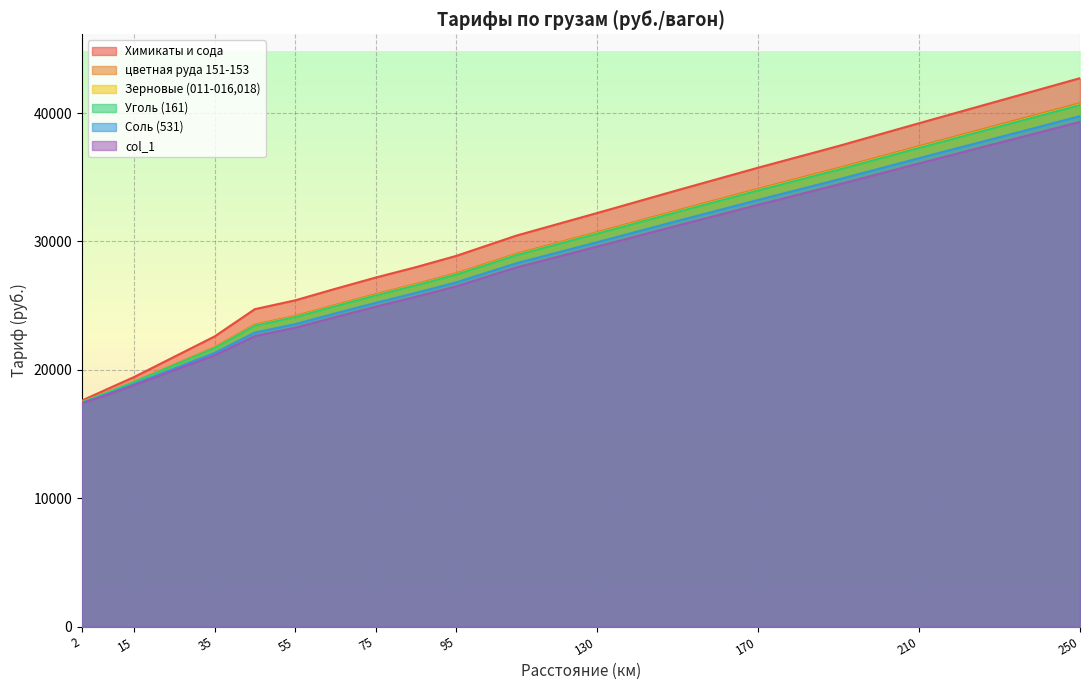

How many data points in Соль (531) are less than 25993?

9